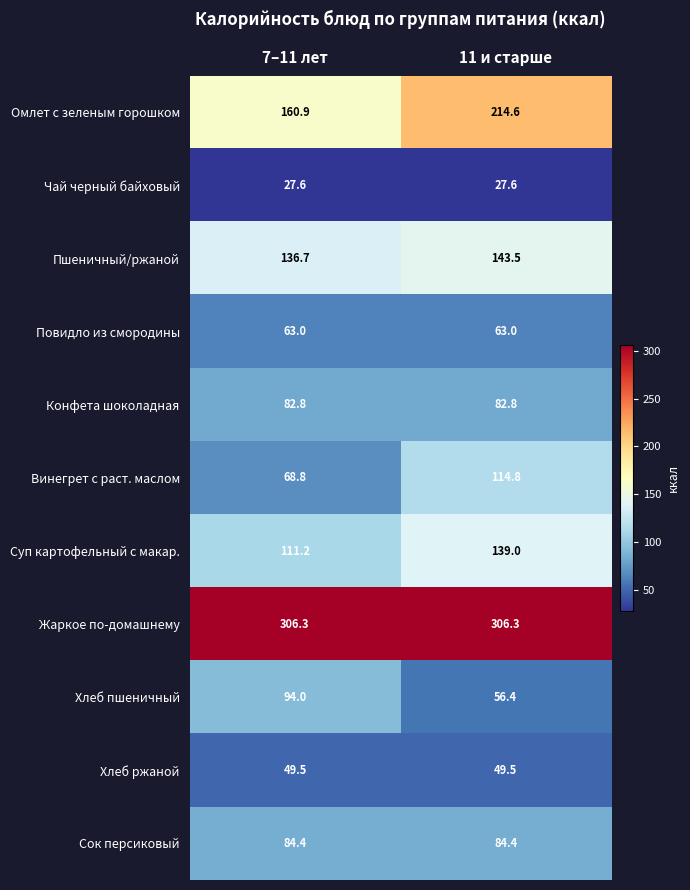

What is the difference between the Омлет с зеленым горошком values at 11 и старше and 7–11 лет?

53.7